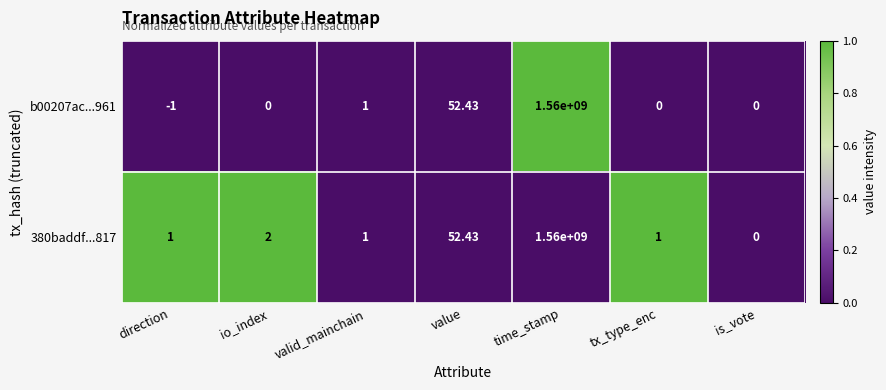

At which category does the chart reach its peak across all series?

time_stamp